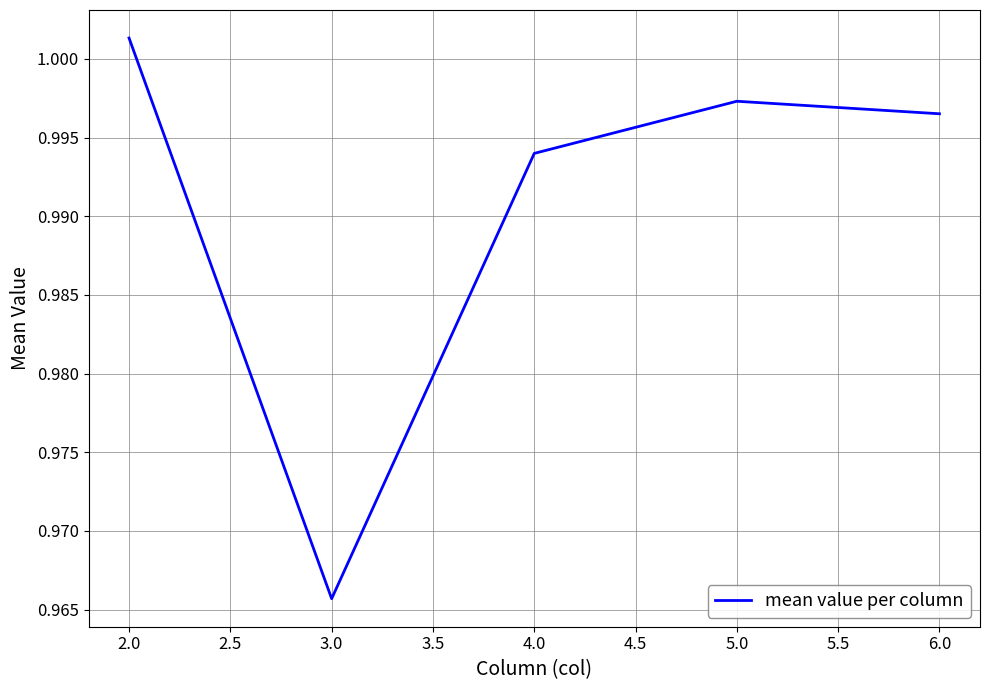

Rank the categories by value from lowest to highest.

3.0, 4.0, 6.0, 5.0, 2.0